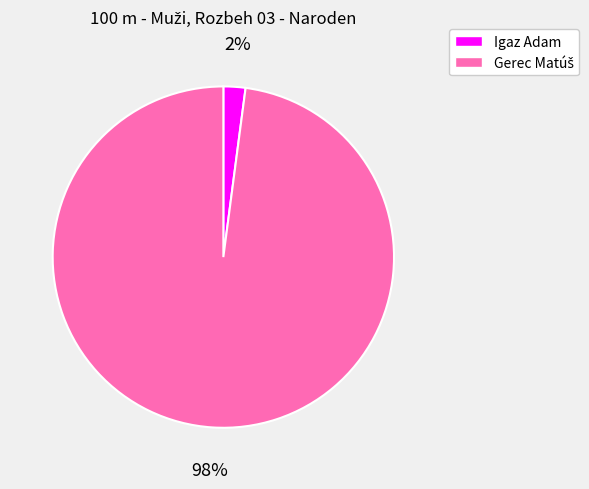

To the nearest percent, what is the average slice percentage?

50%